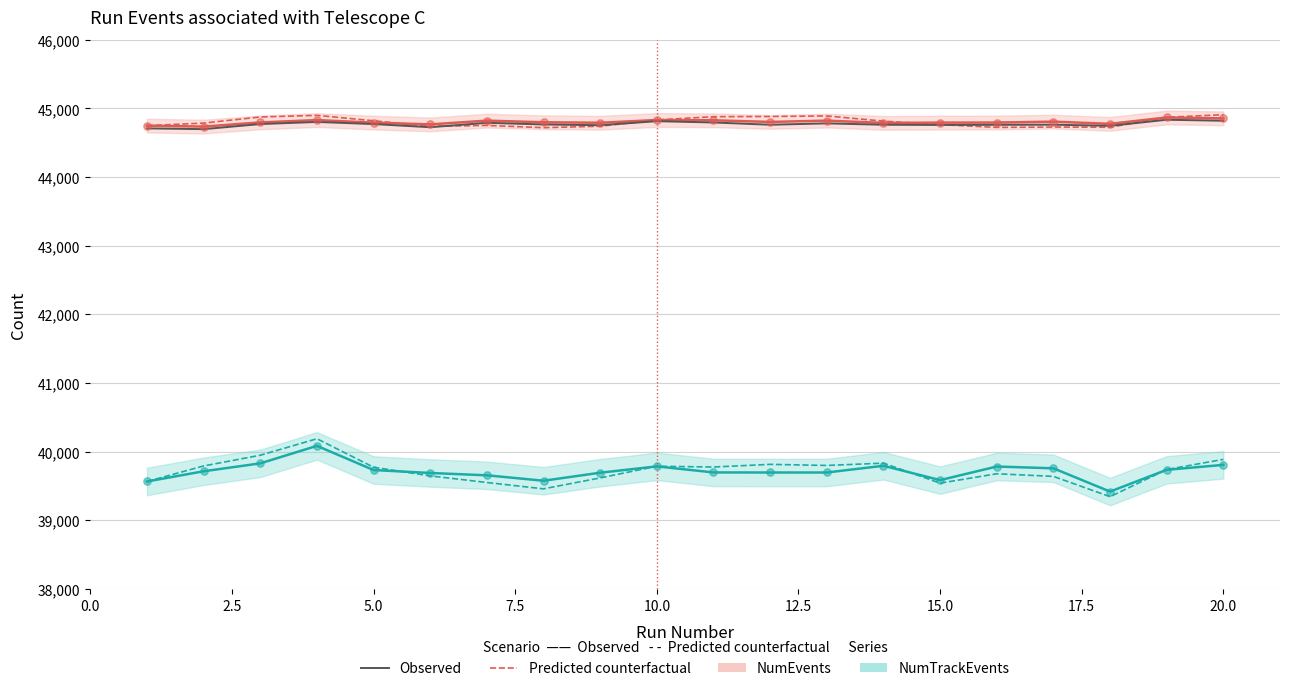

Which series reaches the minimum Y coordinate?

NumTrackEvents predicted